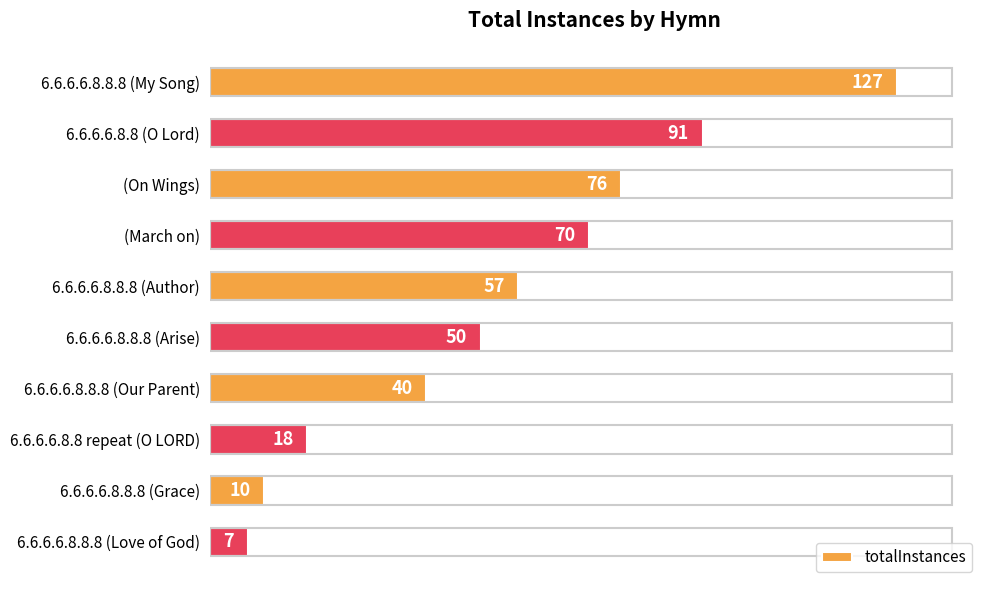

Is it true that the value at 6.6.6.6.8.8.8 (My Song) is 220?

False